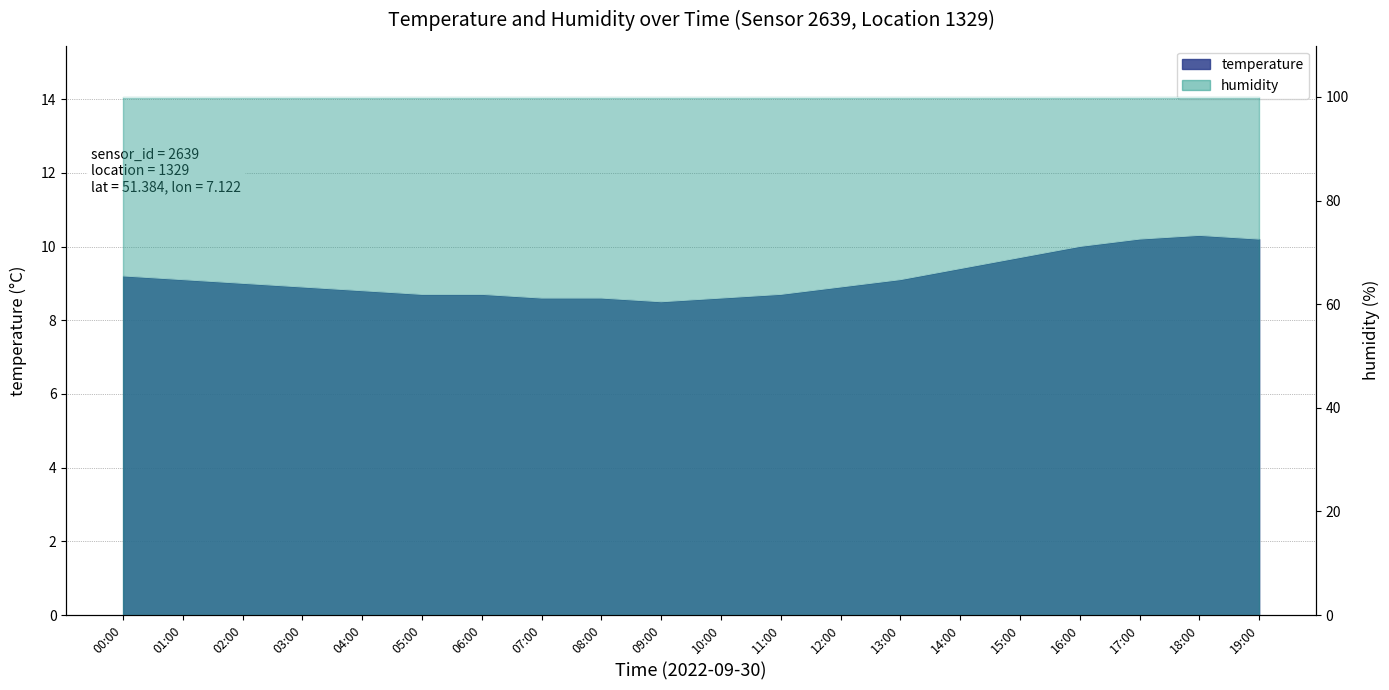

Reading right to left, what are all the values shown in this chart?

10.2	10.3	10.2	10.0	9.7	9.4	9.1	8.9	8.7	8.6	8.5	8.6	8.6	8.7	8.7	8.8	8.9	9.0	9.1	9.2